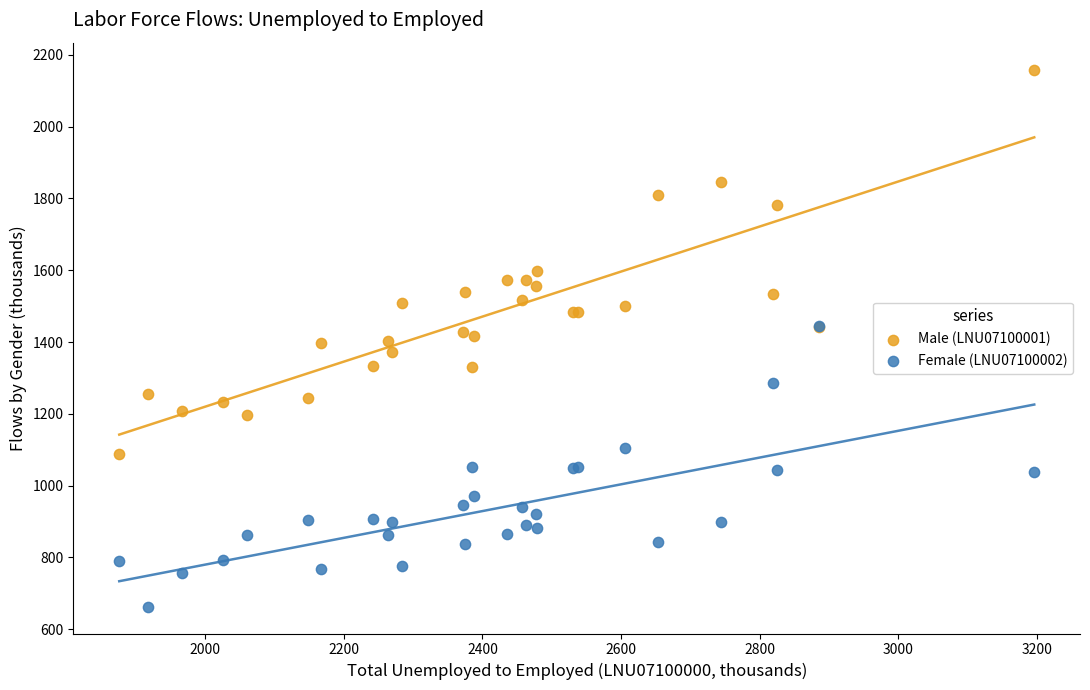

Which series reaches the minimum Y coordinate?

Female (LNU07100002)